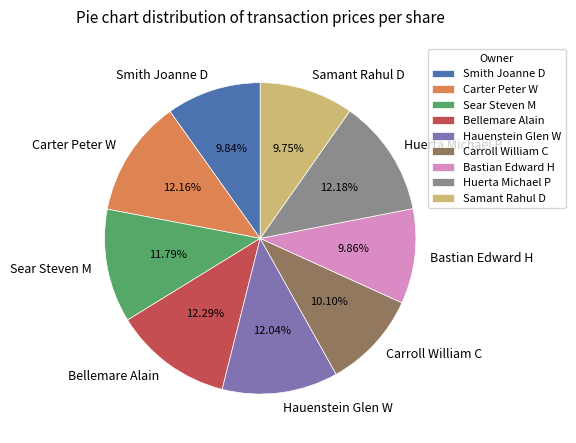

To the nearest percent, what is the combined percentage of Sear Steven M and Hauenstein Glen W?

24%